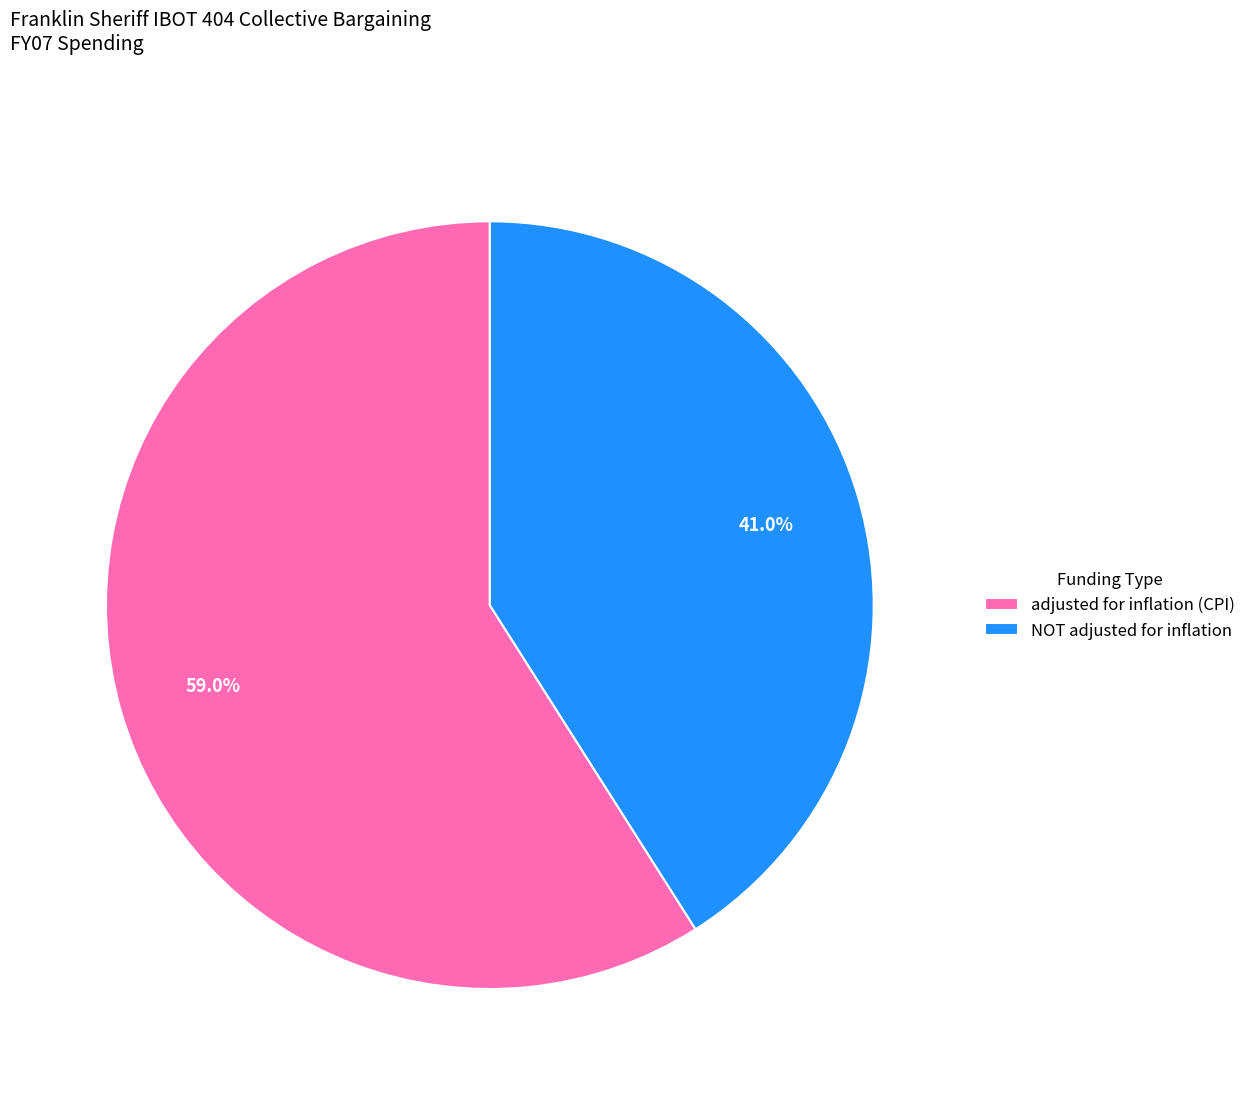

To the nearest percent, what is the difference between the largest and smallest slice percentages?

18%